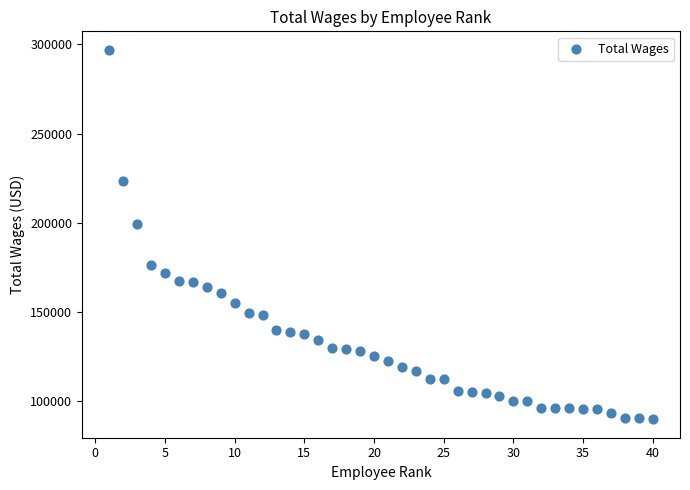

What is the range of X values (max minus min)?

39